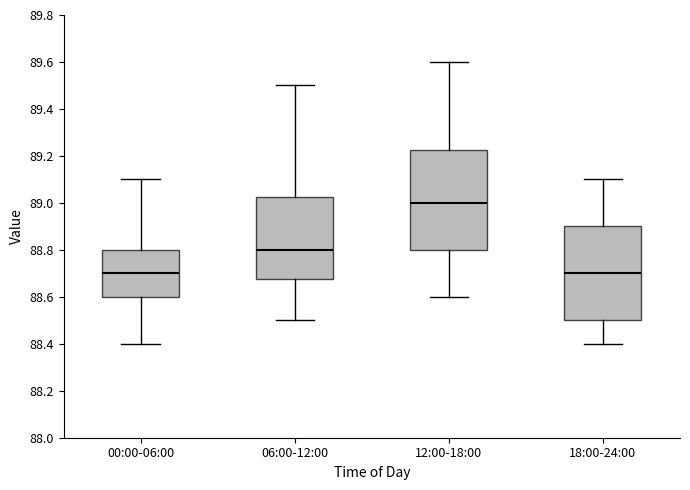

Reading left to right, transcribe this box plot: for each box, give where its median line is, the range the box spans, and where its two whiskers end, as read against the y-axis. The values are not printed on the chart, so give them approximately, as read against the axis.

00:00-06:00: median 88.70, box 88.60 to 88.80, whiskers 88.40 to 89.10
06:00-12:00: median 88.80, box 88.68 to 89.02, whiskers 88.50 to 89.50
12:00-18:00: median 89.00, box 88.80 to 89.22, whiskers 88.60 to 89.60
18:00-24:00: median 88.70, box 88.50 to 88.90, whiskers 88.40 to 89.10